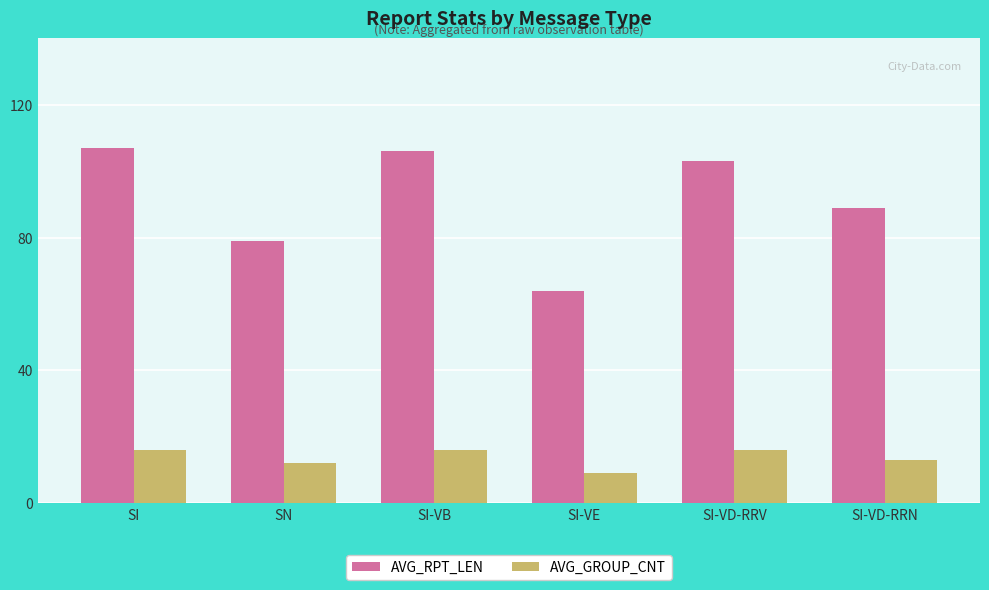

What is the average value of the AVG_RPT_LEN series?

91